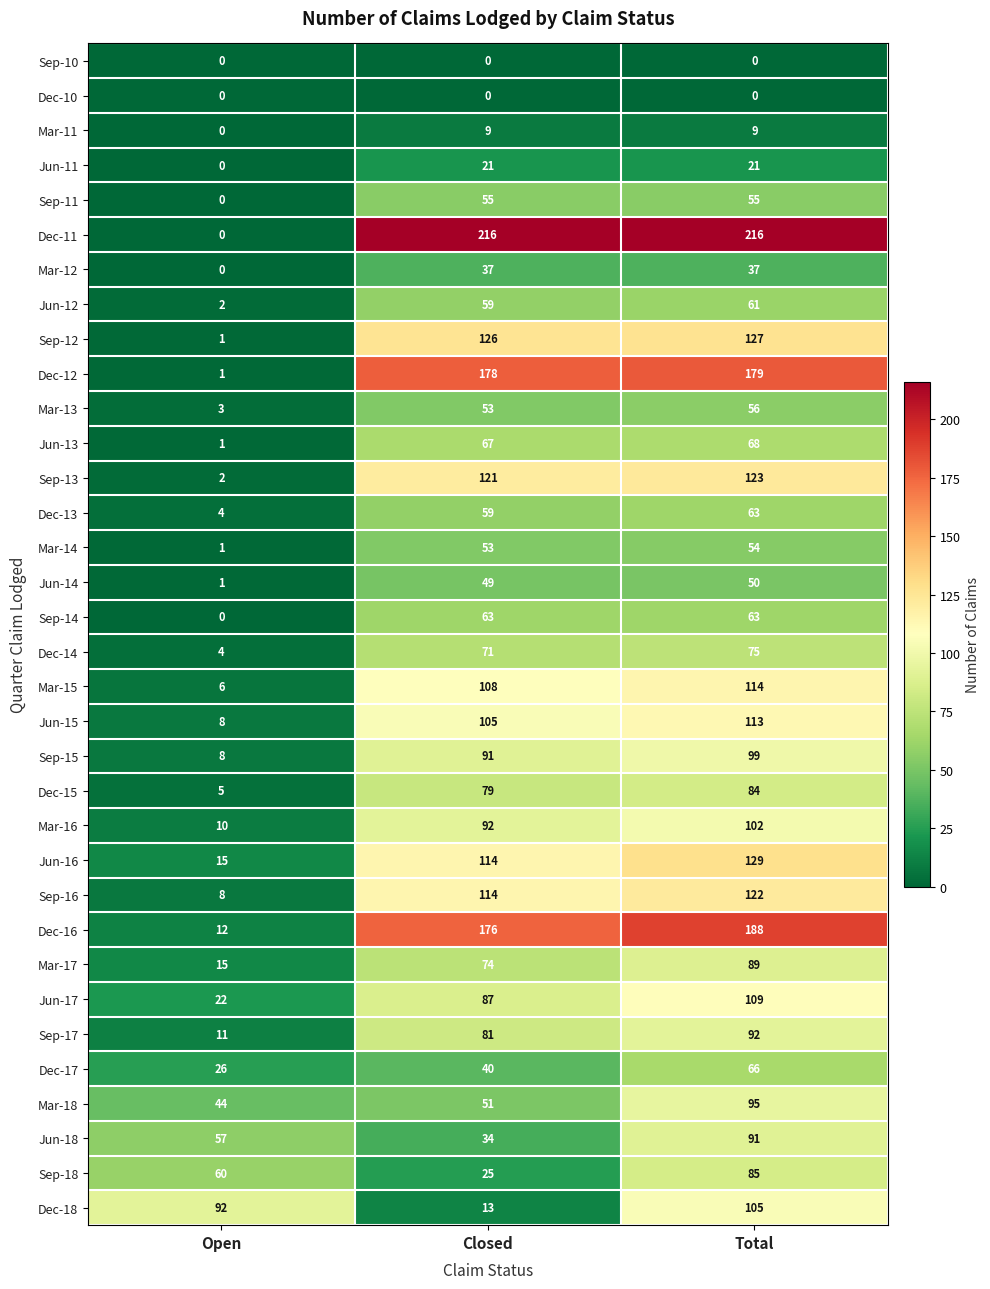

What is the difference between the highest and lowest values at Closed?

216